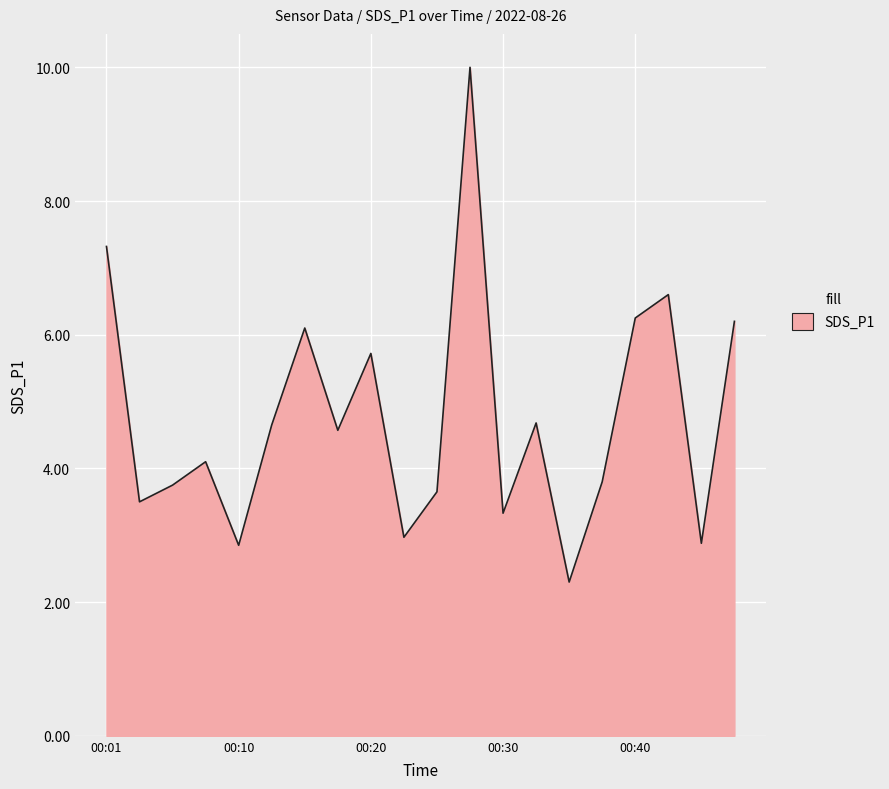

What is the difference between the maximum and minimum values?

7.7